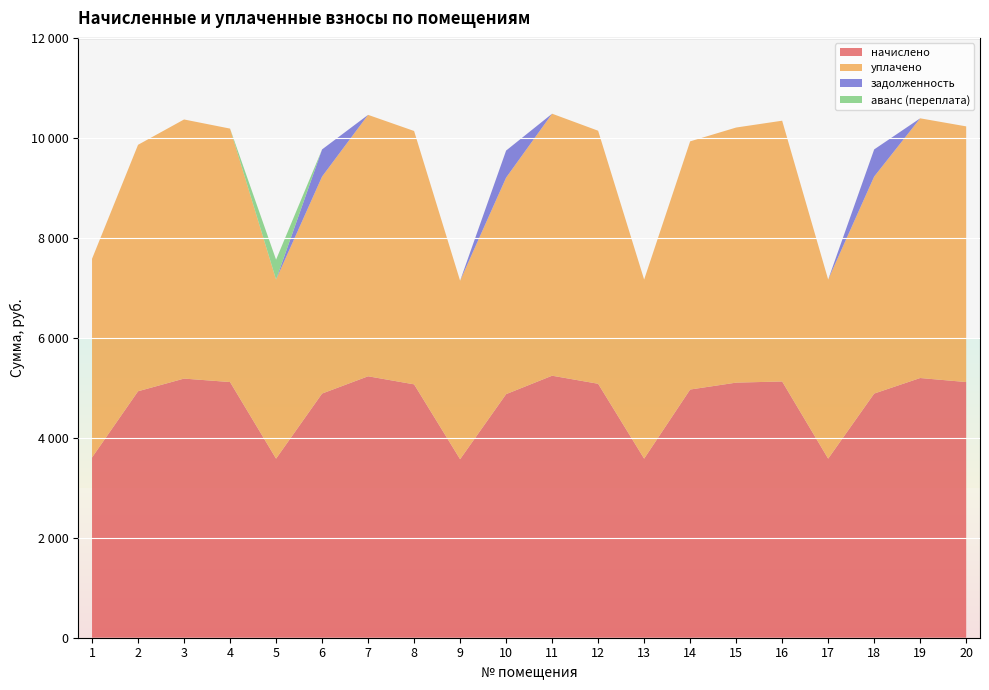

Reading left to right, what are all the values shown in this chart?

начислено: 1=3605.8	2=4930.6	3=5184.0	4=5114.9	5=3582.7	6=4884.5	7=5230.1	8=5068.8	9=3571.2	10=4873.0	11=5241.6	12=5080.3	13=3582.7	14=4965.1	15=5103.4	16=5126.4	17=3582.7	18=4884.5	19=5195.5	20=5114.9
уплачено: 1=3975.1	2=4930.6	3=5184.0	4=5070.5	5=3582.7	6=4341.8	7=5230.1	8=5068.8	9=3571.2	10=4331.5	11=5241.6	12=5062.3	13=3582.7	14=4965.1	15=5103.4	16=5217.0	17=3582.7	18=4341.8	19=5195.5	20=5114.9
задолженность: 1=0.0	2=0.0	3=0.0	4=0.0	5=0.0	6=542.7	7=0.0	8=0.0	9=0.0	10=541.4	11=0.0	12=0.0	13=0.0	14=0.0	15=0.0	16=0.0	17=0.0	18=542.7	19=0.0	20=0.0
аванс (переплата): 1=0.0	2=0.0	3=0.0	4=0.0	5=398.1	6=0.0	7=0.0	8=0.0	9=0.0	10=0.0	11=0.0	12=0.0	13=0.0	14=0.0	15=0.0	16=0.0	17=0.0	18=0.0	19=0.0	20=0.0